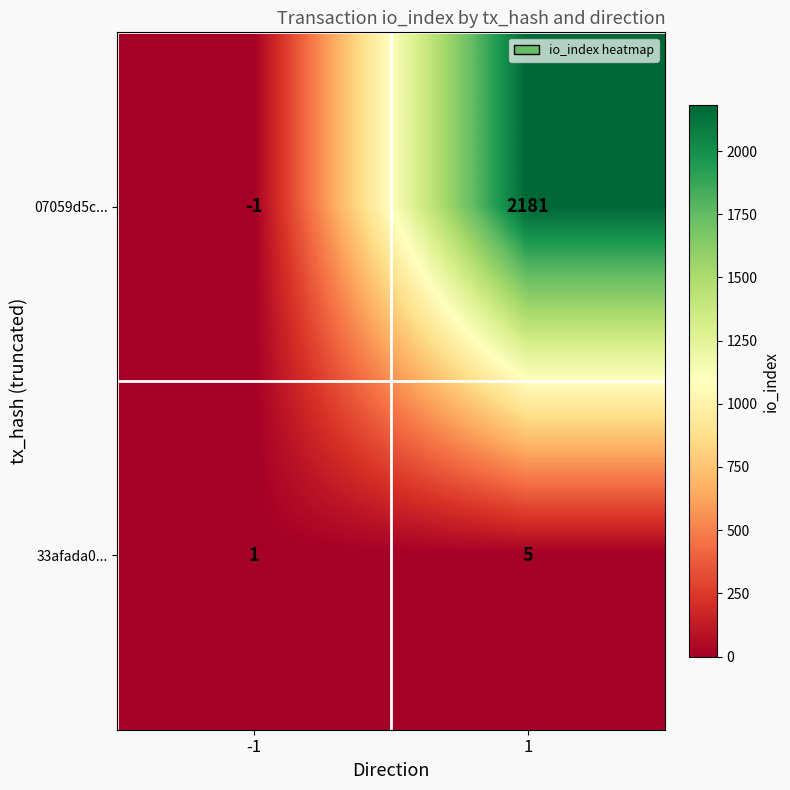

What is the minimum value shown in the chart?

-1